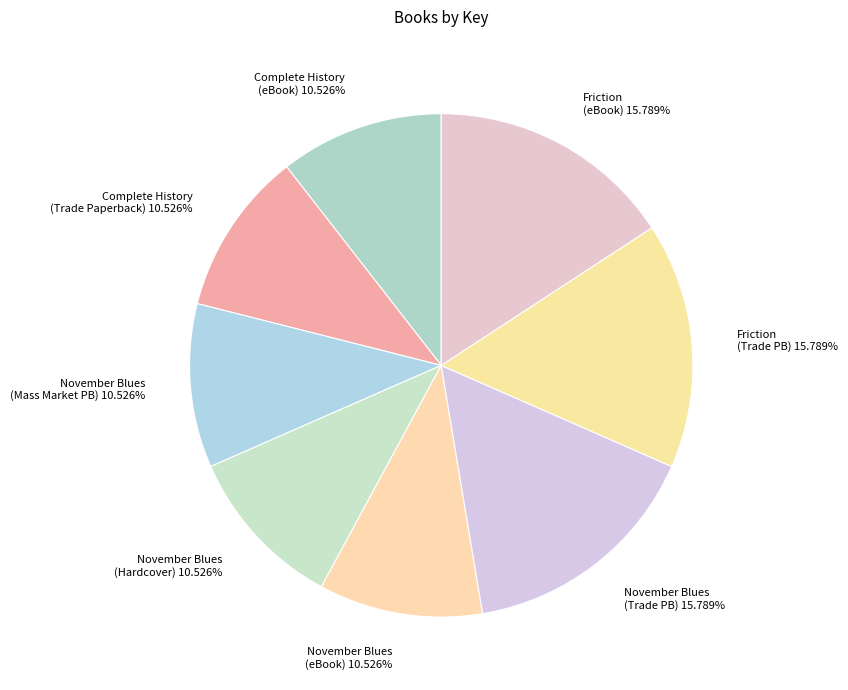

Is there a majority slice in this chart?

No